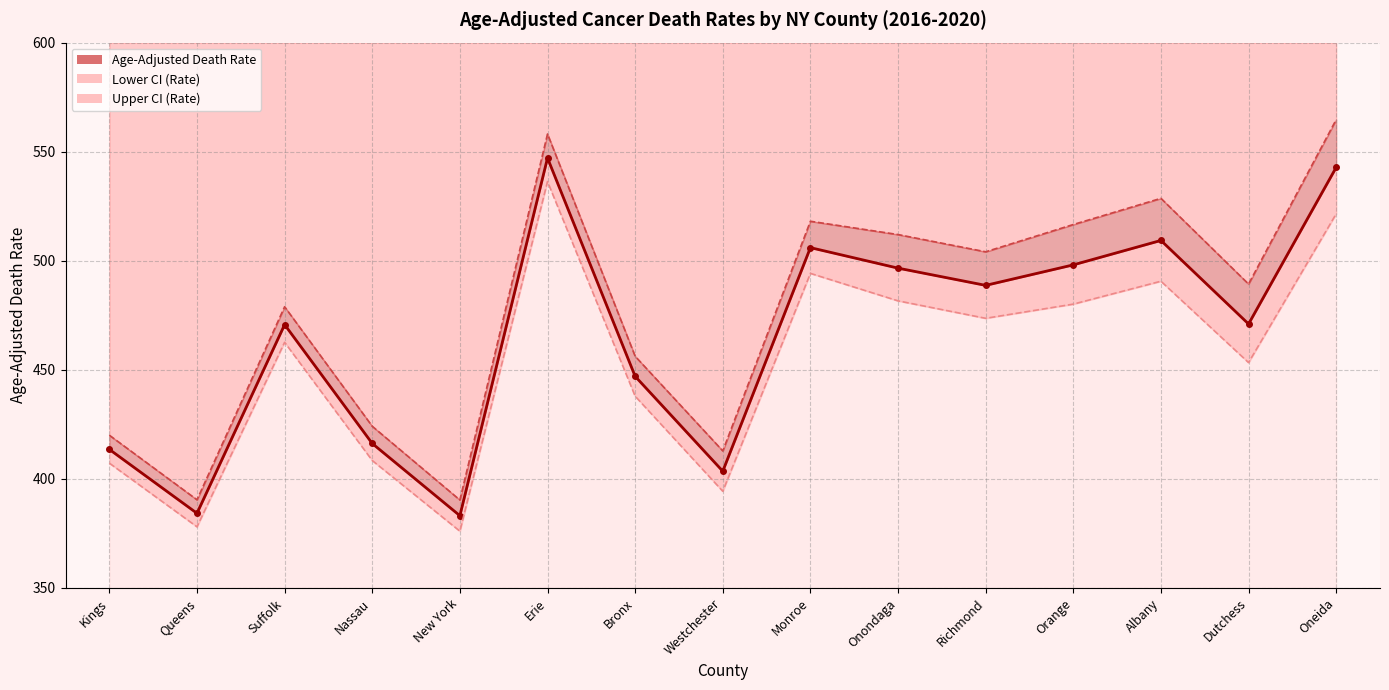

Rank the series at Oneida from highest to lowest value.

Upper CI (Rate), Age-Adjusted Death Rate, Lower CI (Rate)